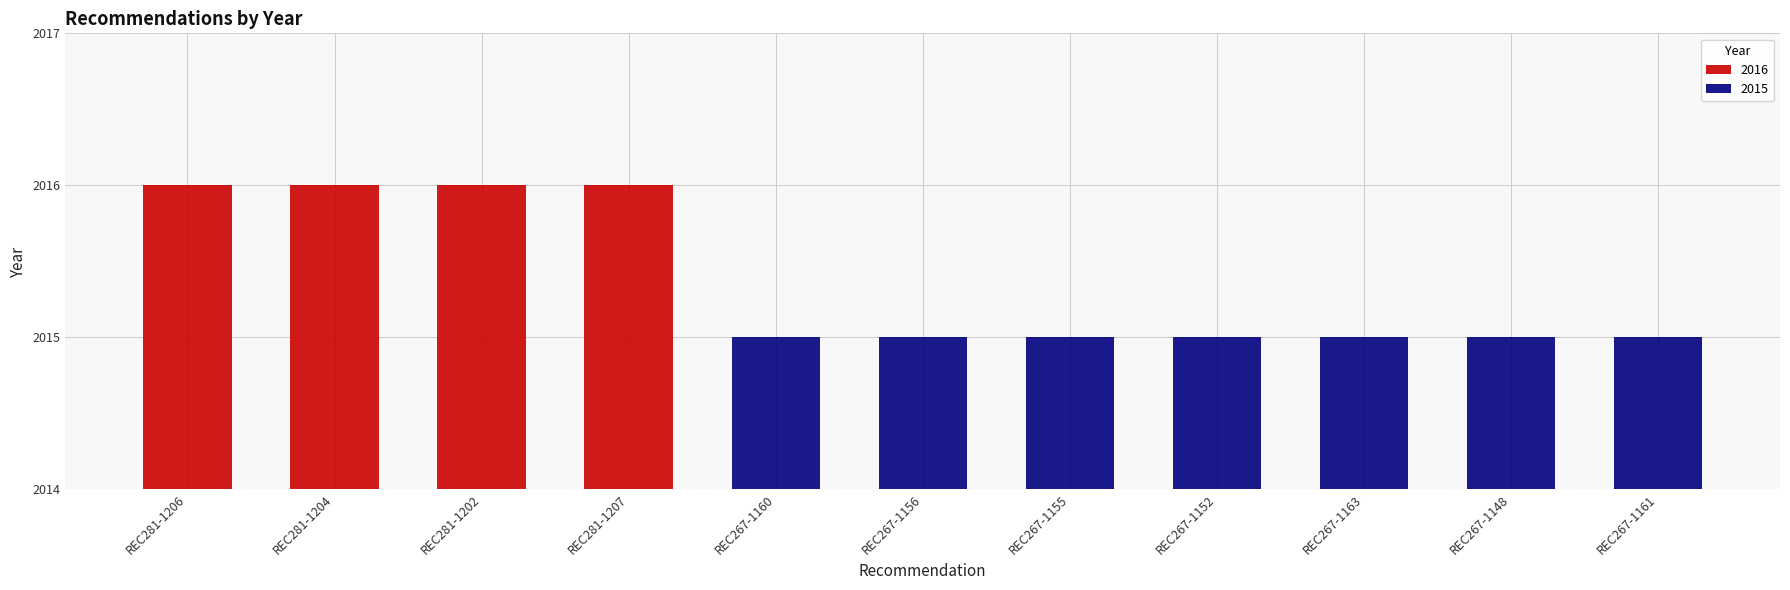

Between REC281-1207 and REC281-1204, which is larger?

REC281-1207